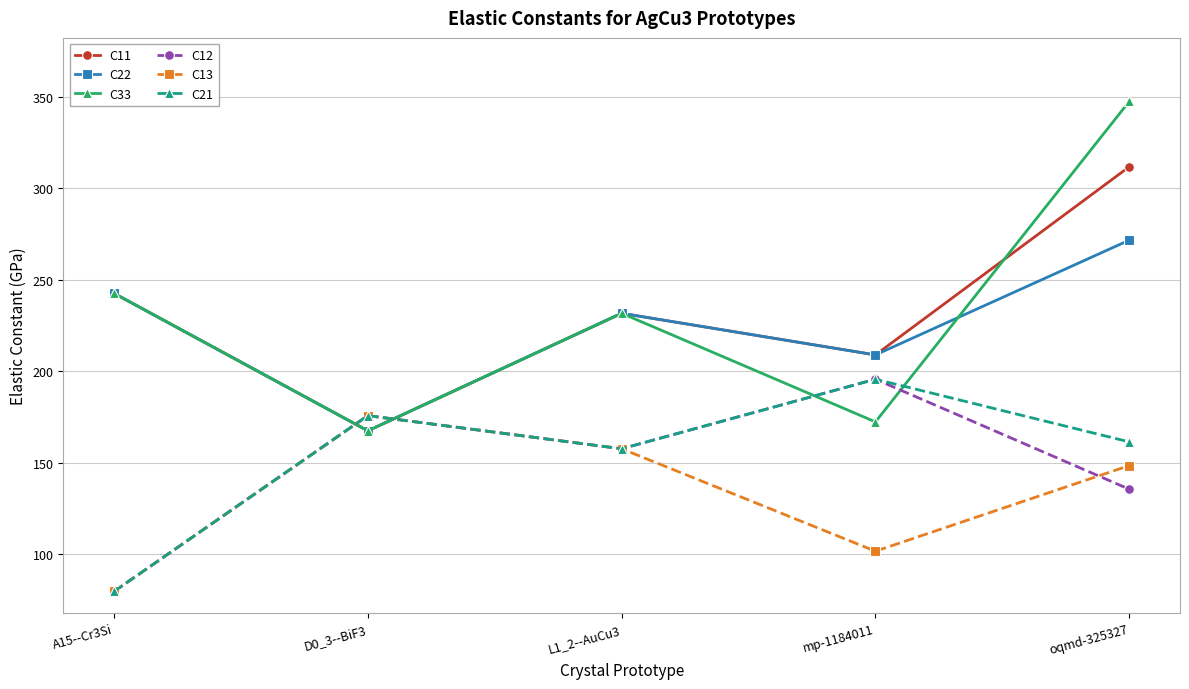

At oqmd-325327, list the series in order from smallest to largest.

C12, C13, C21, C22, C11, C33